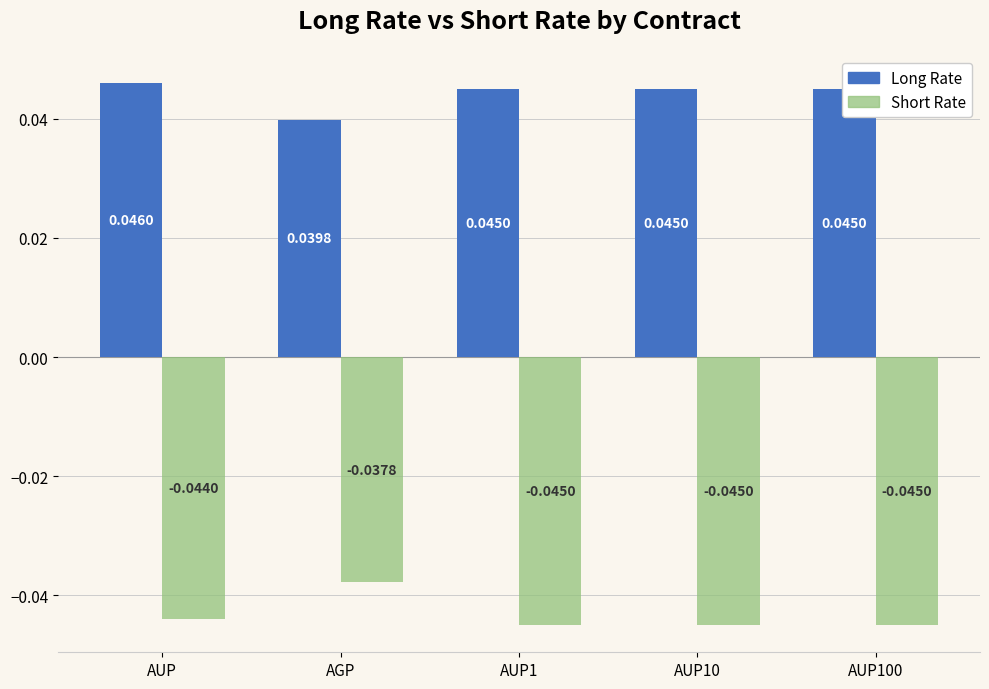

Where is Short Rate nearest to the value 0?

AGP